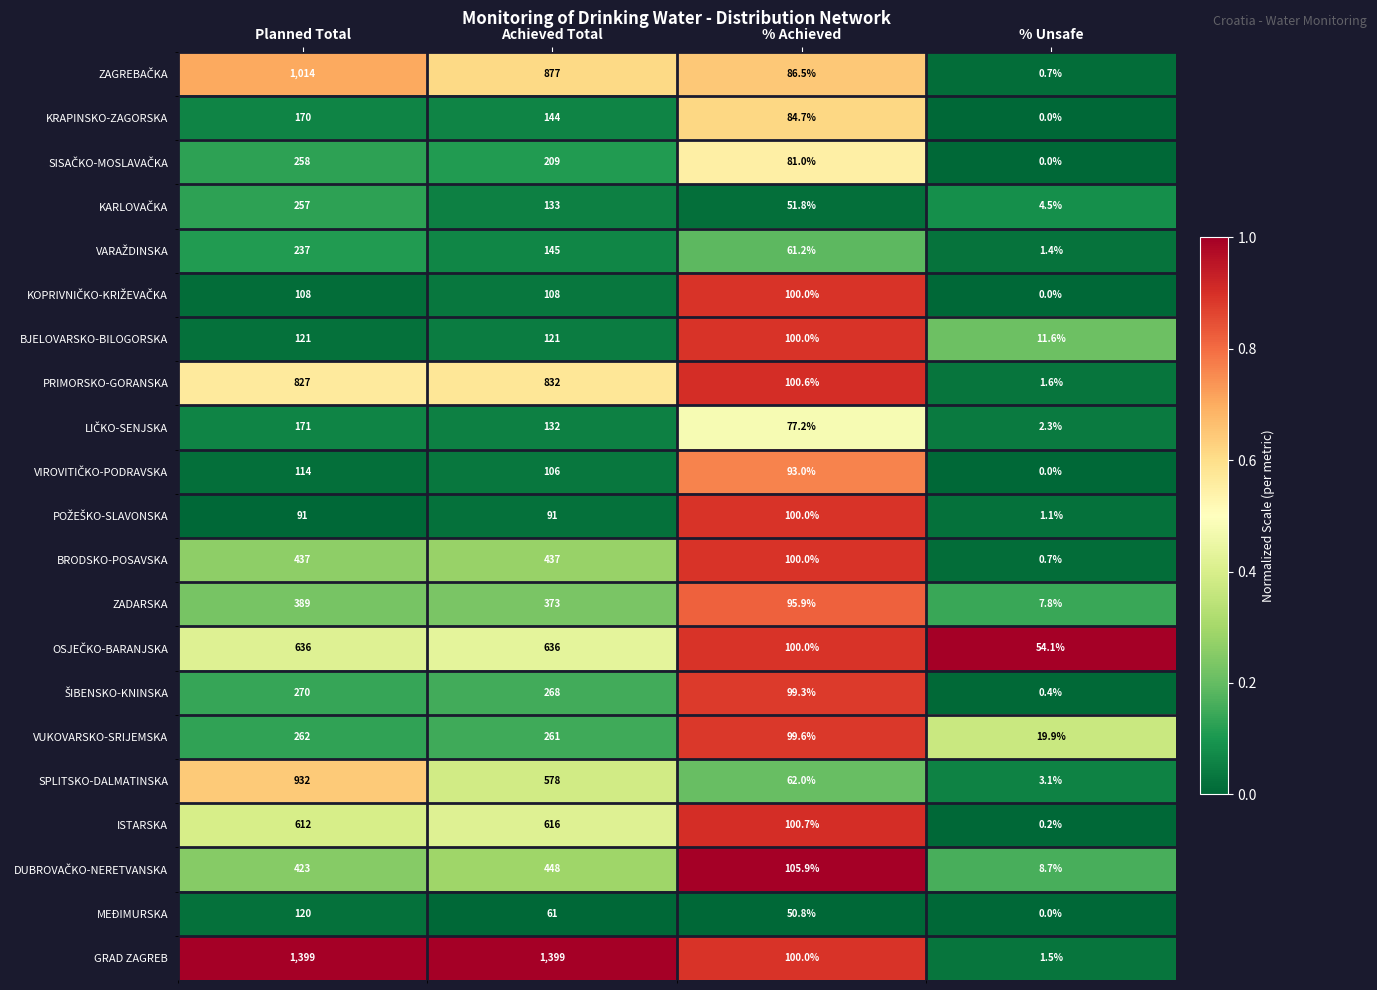

Which series changed the most between Achieved Total and % Achieved?

GRAD ZAGREB